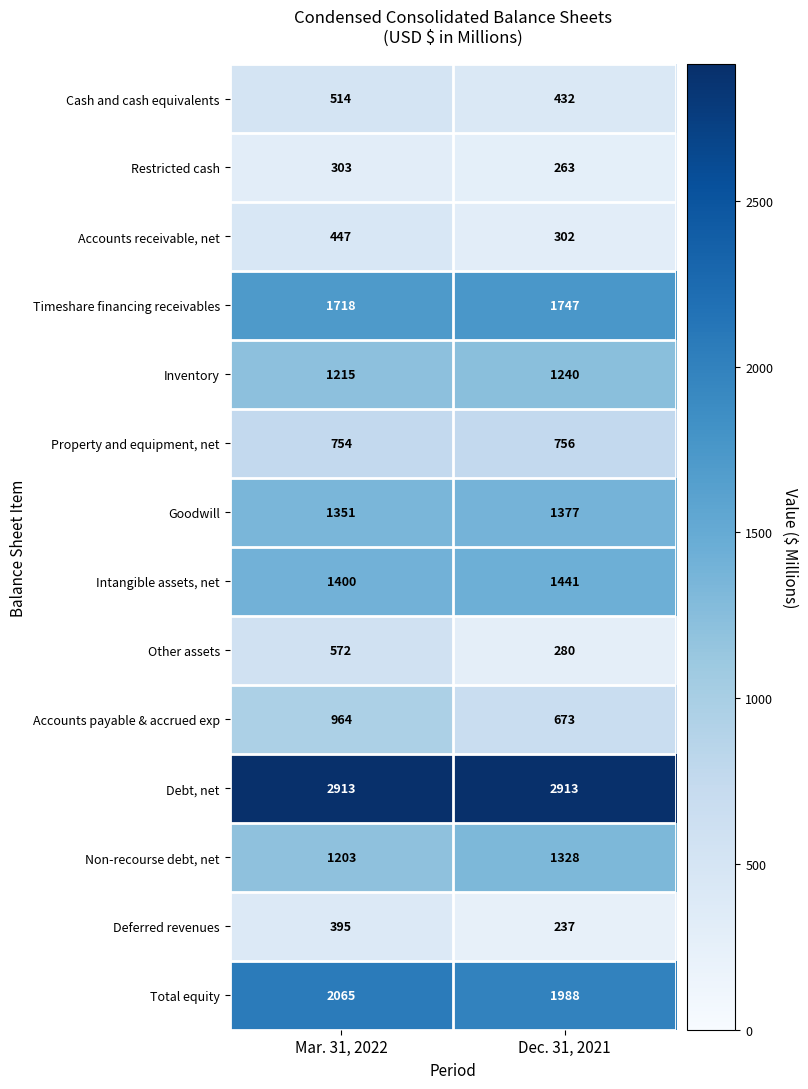

What is the difference between the highest and lowest values at Mar. 31, 2022?

2610